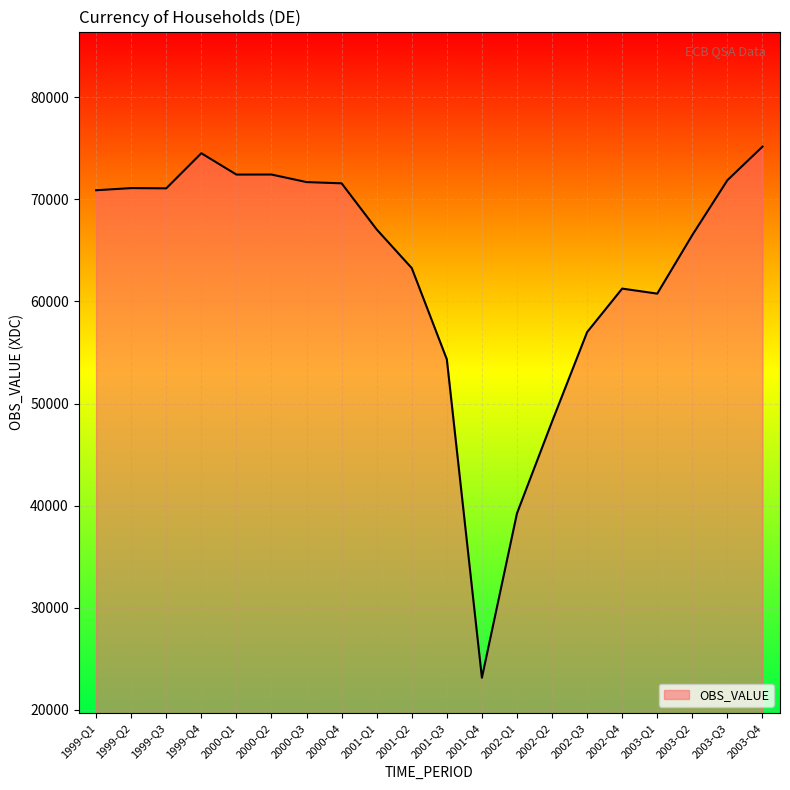

Which category has the lowest value across all series?

2001-Q4